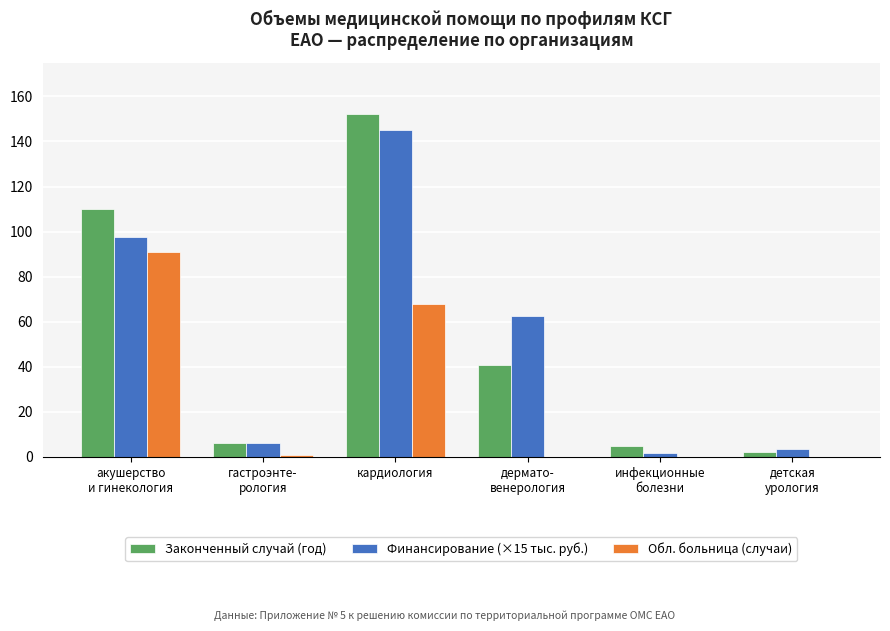

What is the sum of all Обл. больница (случаи) values?

160.0